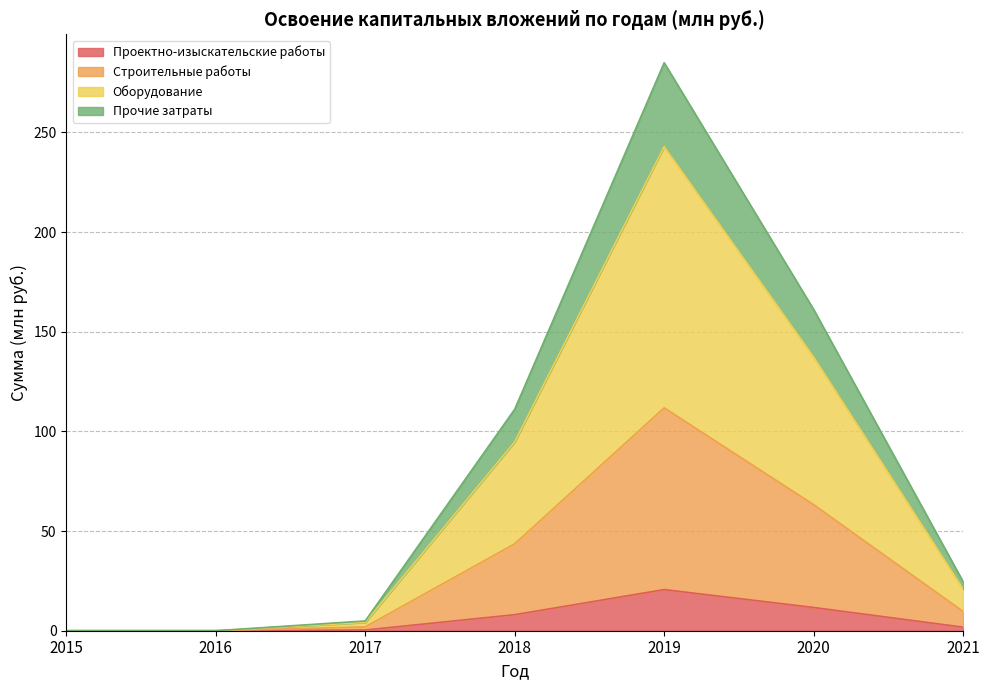

Does the chart display data point markers on the line(s)?

No